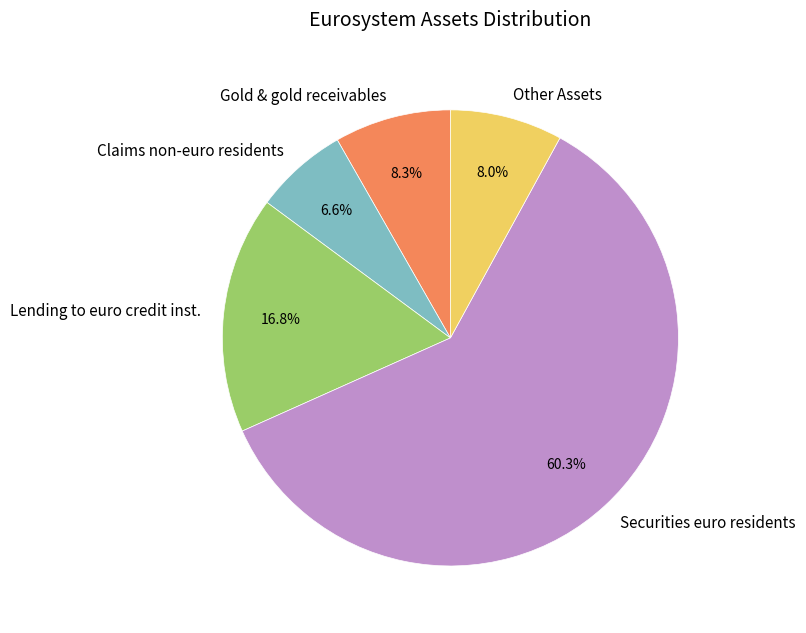

How many segments does this pie chart have?

5